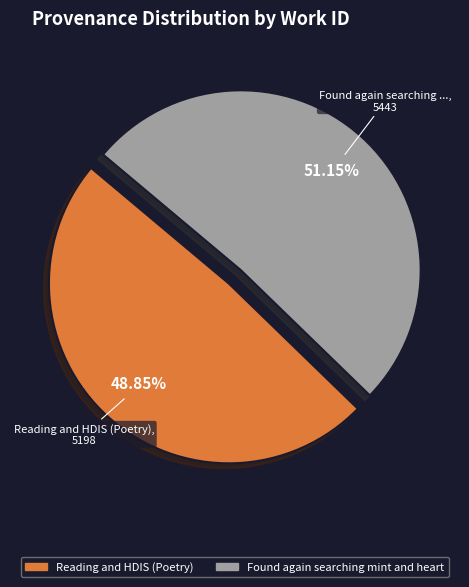

Between Found again searching mint and heart and Reading and HDIS (Poetry), which is larger?

Found again searching mint and heart